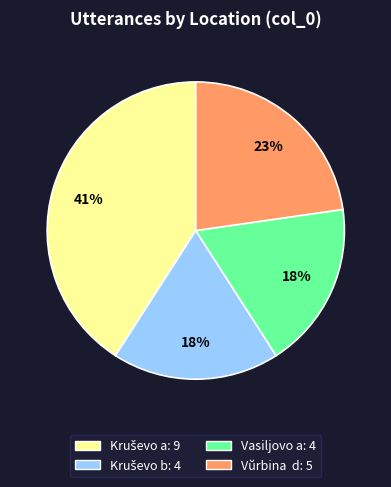

Does any single category account for the majority?

No